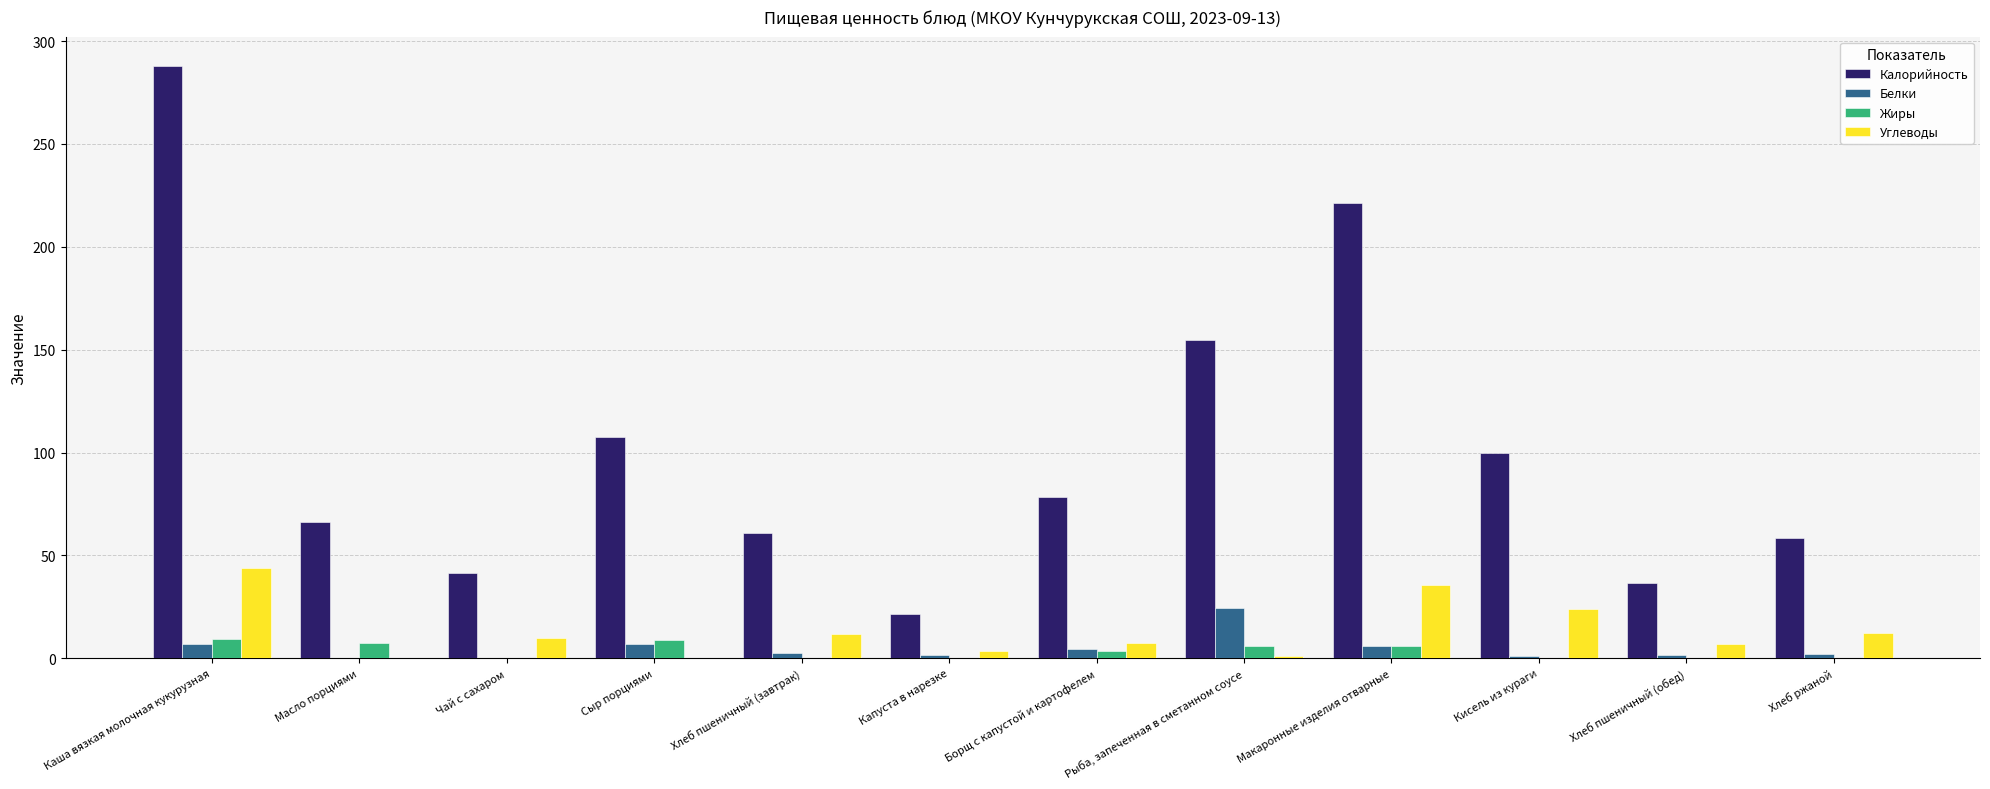

What is the highest value of the Калорийность series?

287.8